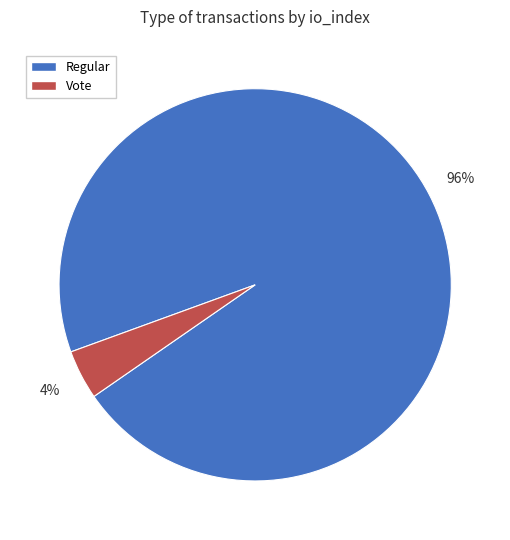

Rank the categories by value from lowest to highest.

Vote, Regular